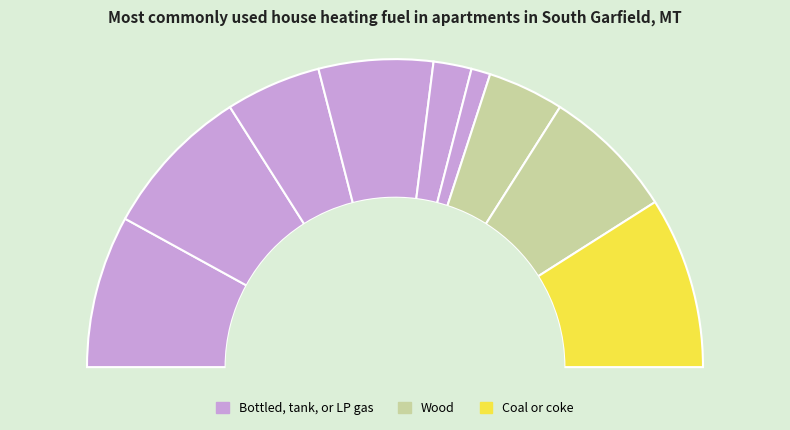

What is the smallest slice in the pie chart?

7